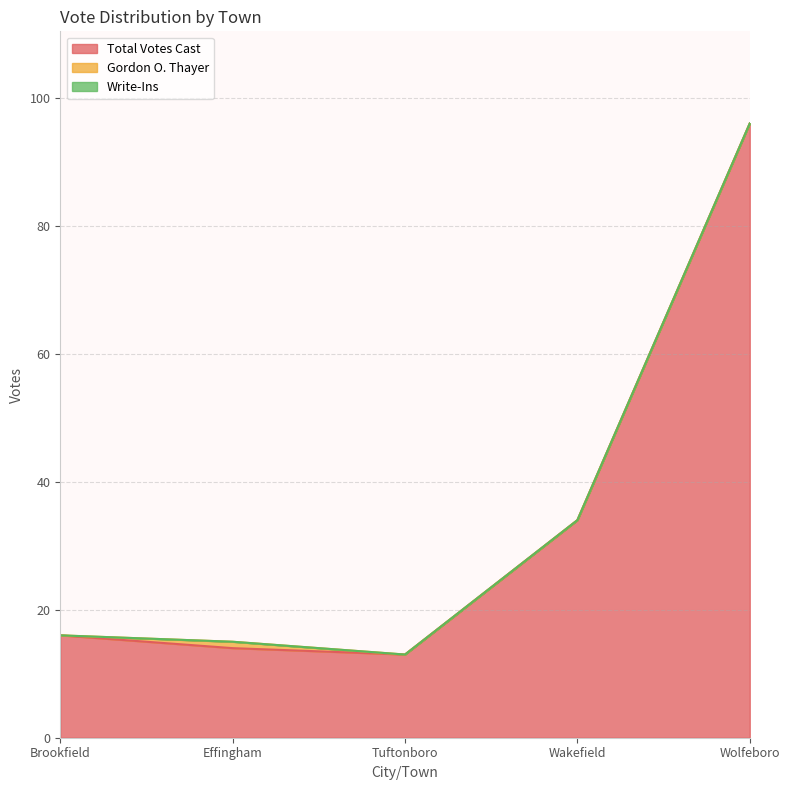

At which category does Gordon O. Thayer reach its first local peak?

Effingham